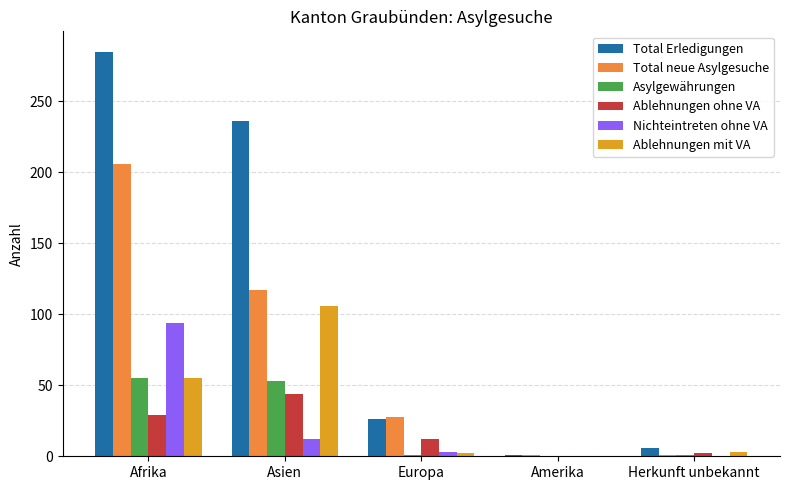

Which series has the largest total across all categories?

Total Erledigungen